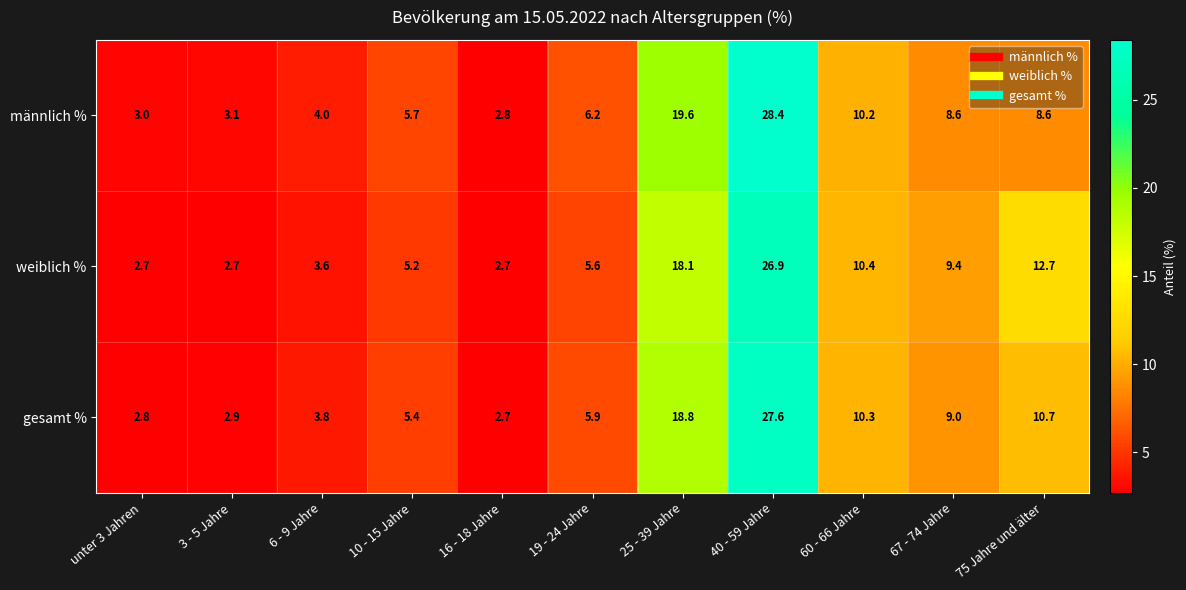

What is the difference between the gesamt % values at 16 - 18 Jahre and 40 - 59 Jahre?

24.9